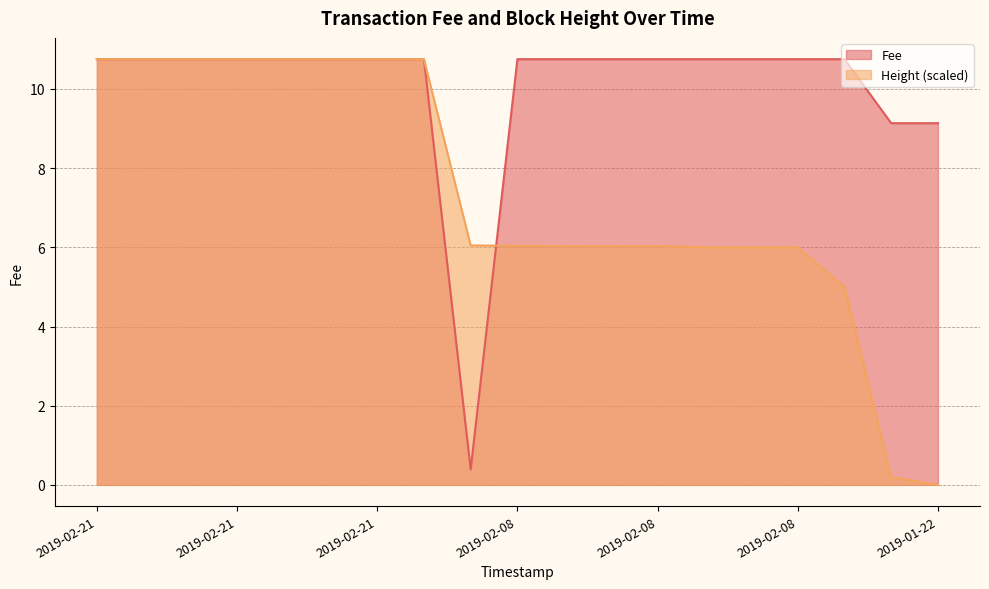

Does the chart display data point markers on the line(s)?

No